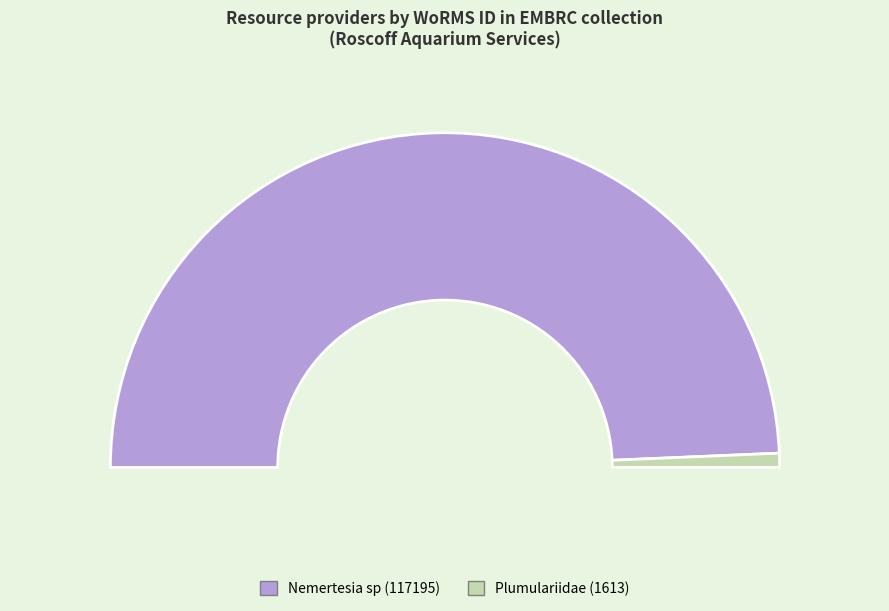

Is there a majority slice in this chart?

No